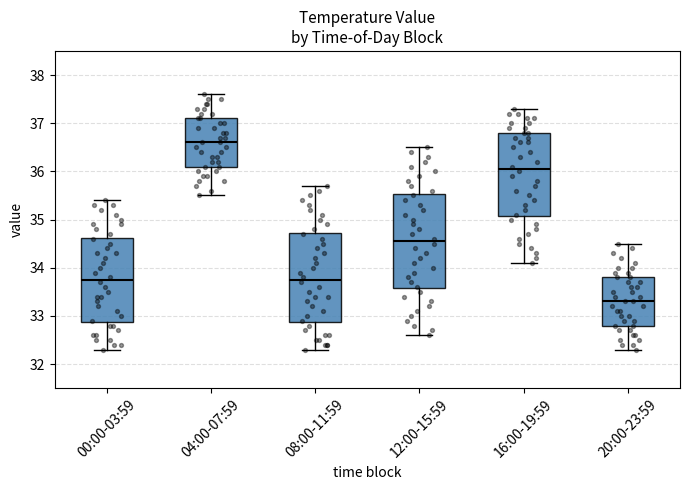

Reading left to right, transcribe this box plot: for each box, give where its median line is, the range the box spans, and where its two whiskers end, as read against the y-axis. The values are not printed on the chart, so give them approximately, as read against the axis.

00:00-03:59: median 33.8, box 32.9 to 34.6, whiskers 32.3 to 35.4
04:00-07:59: median 36.6, box 36.1 to 37.1, whiskers 35.5 to 37.6
08:00-11:59: median 33.8, box 32.9 to 34.7, whiskers 32.3 to 35.7
12:00-15:59: median 34.6, box 33.6 to 35.5, whiskers 32.6 to 36.5
16:00-19:59: median 36.1, box 35.1 to 36.8, whiskers 34.1 to 37.3
20:00-23:59: median 33.3, box 32.8 to 33.8, whiskers 32.3 to 34.5